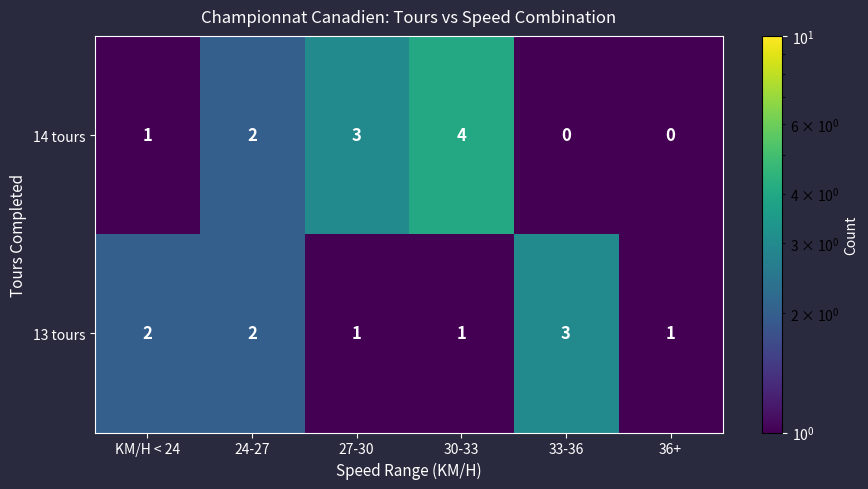

What is the difference between the maximum and minimum values in the 14 tours series?

4